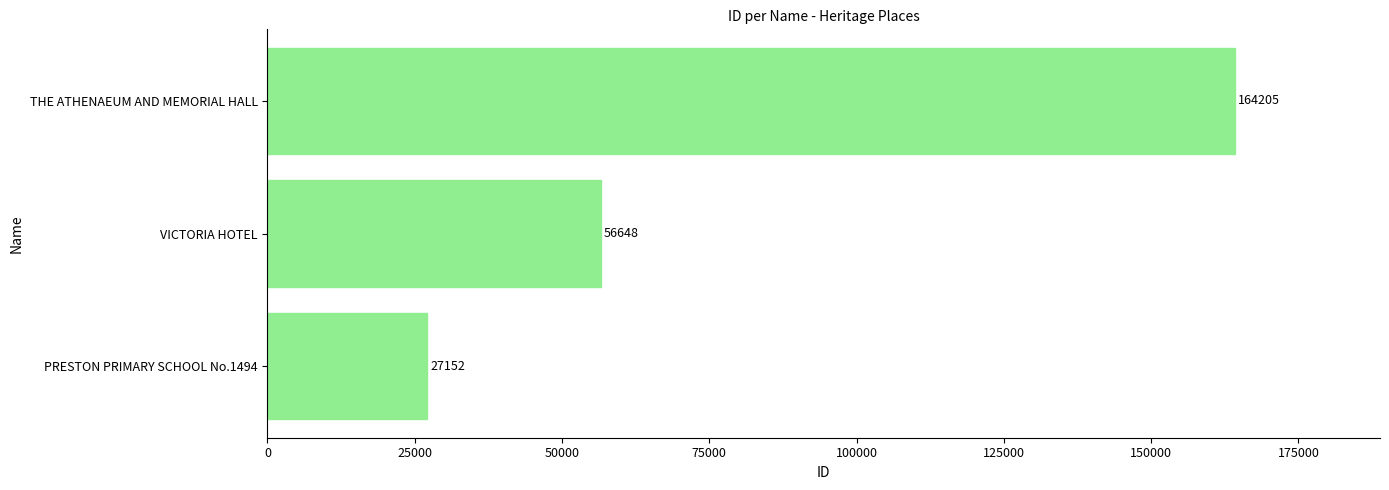

At which label is the value closest to 95678?

VICTORIA HOTEL